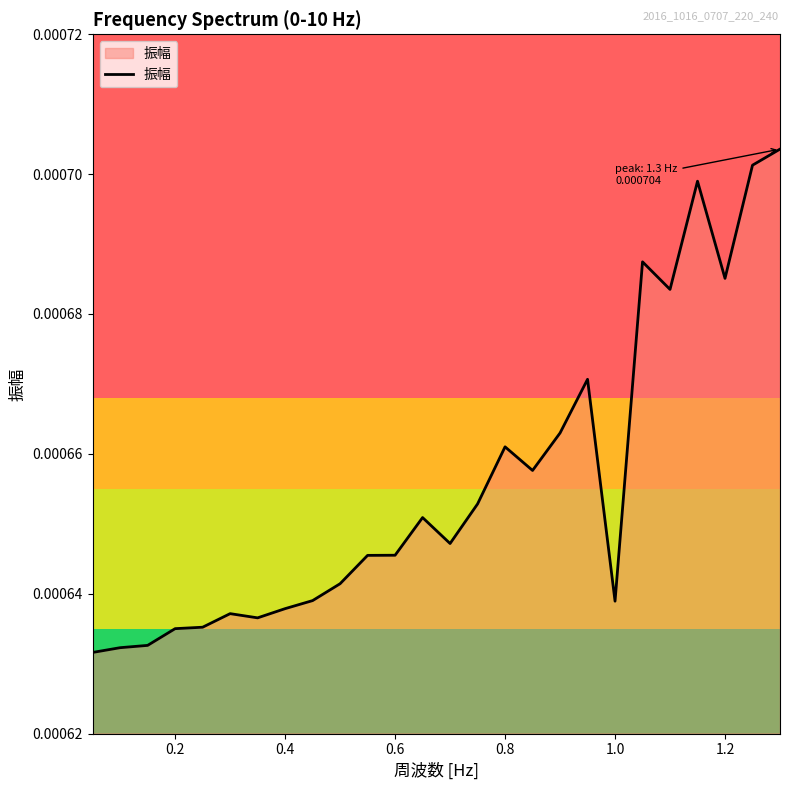

Does the chart have visible grid lines?

No